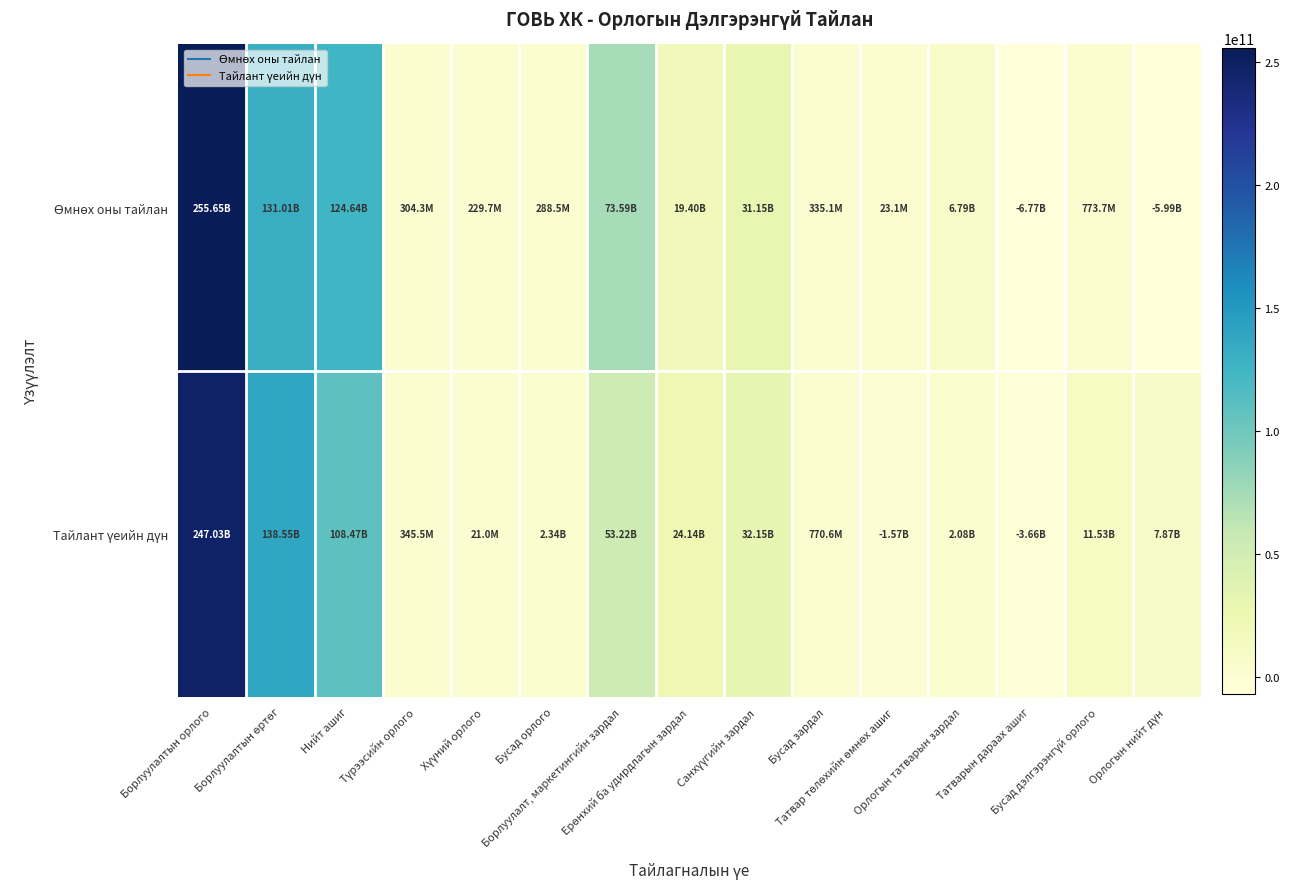

Which series has the largest total across all categories?

Өмнөх оны тайлан